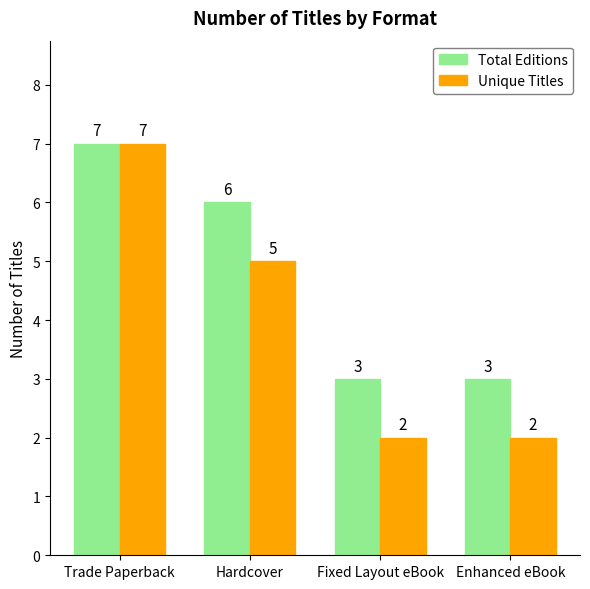

Does the chart contain any negative values?

No